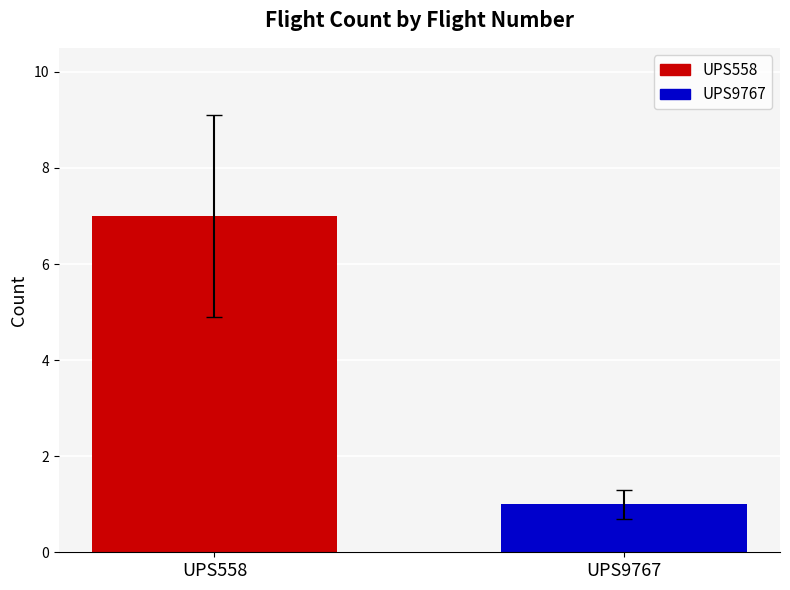

Which has a higher value, UPS9767 or UPS558?

UPS558